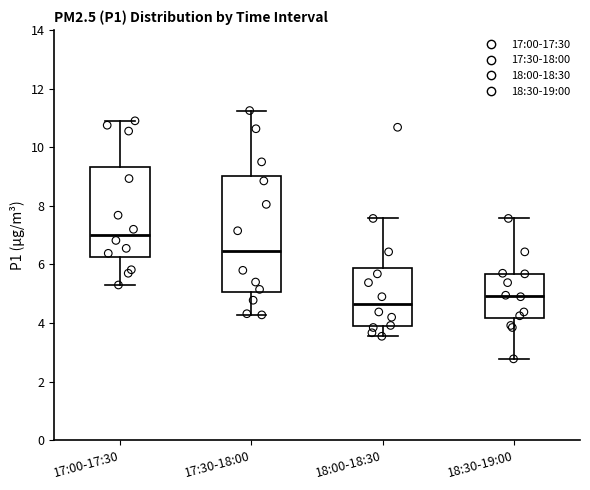

Which box has the lowest median line?

18:00-18:30